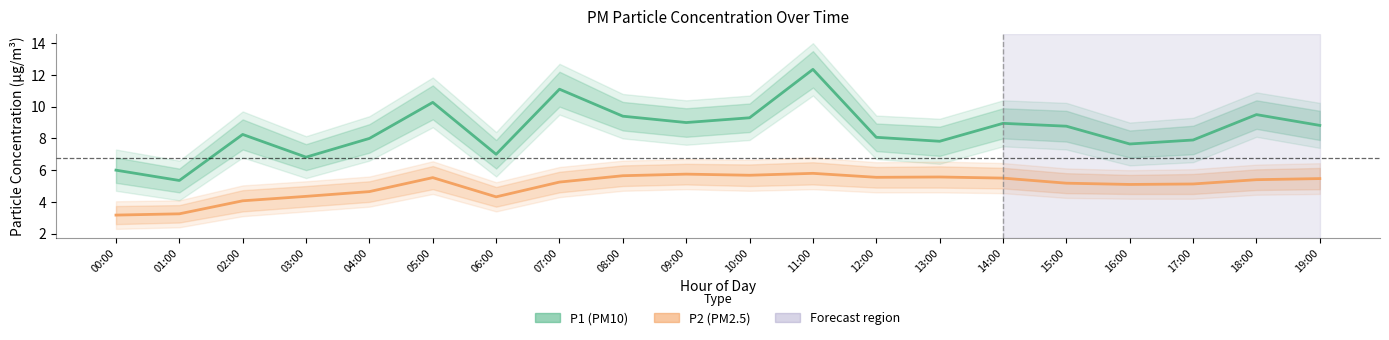

Which series changed the most between 07:00 and 17:00?

P1 (PM10)